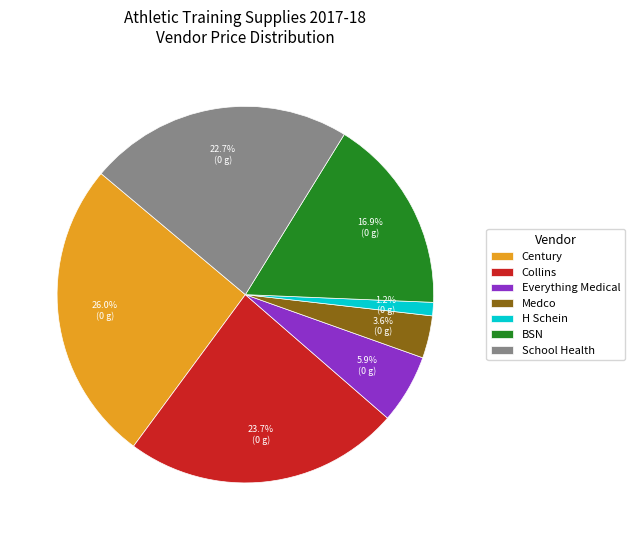

Does any single category account for the majority?

No